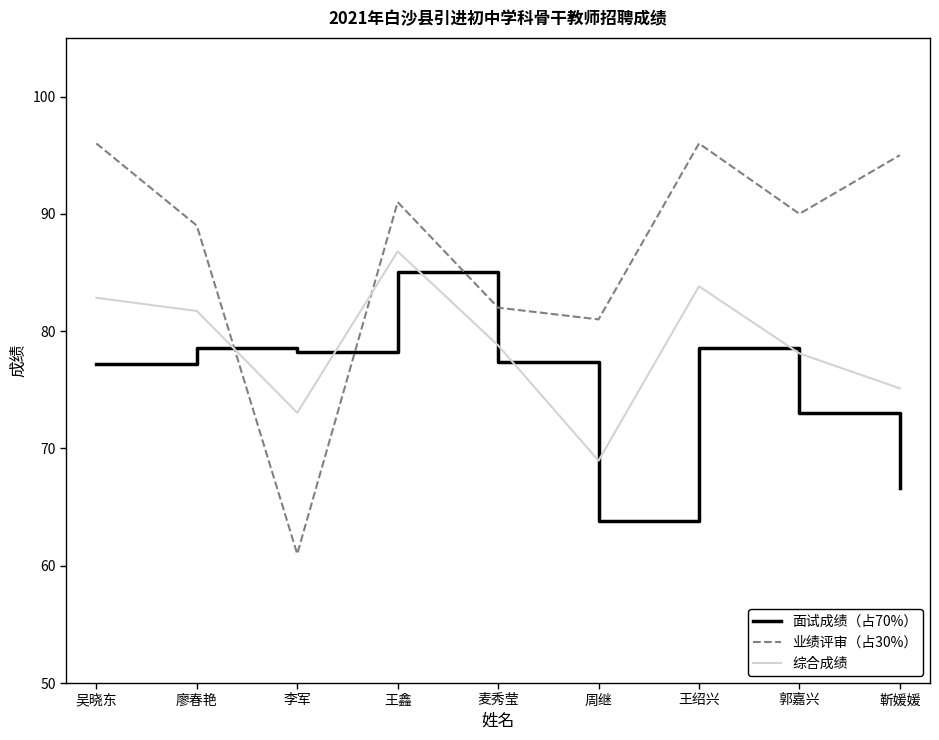

How many lines are shown in the chart?

3